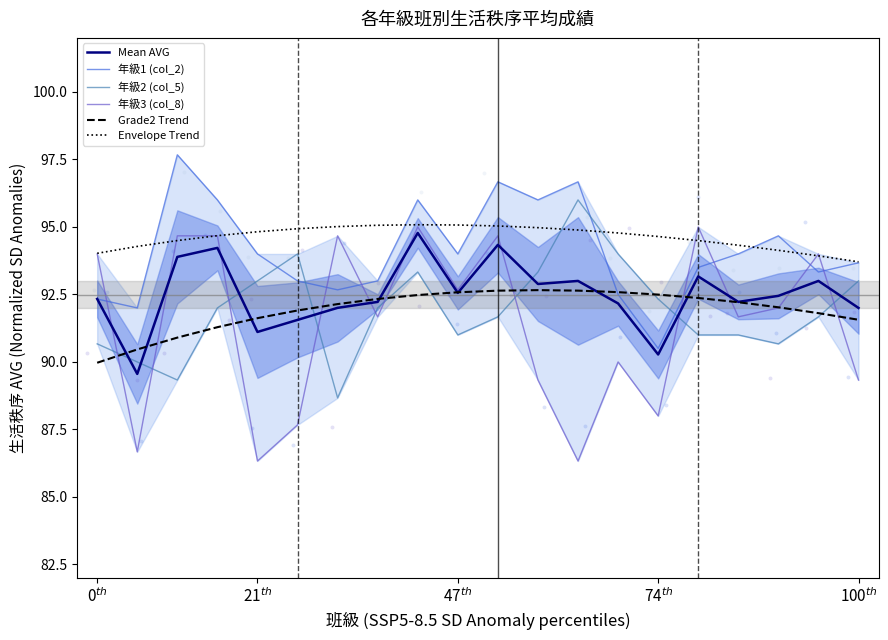

At how many categories does at least one series exceed 89?

20